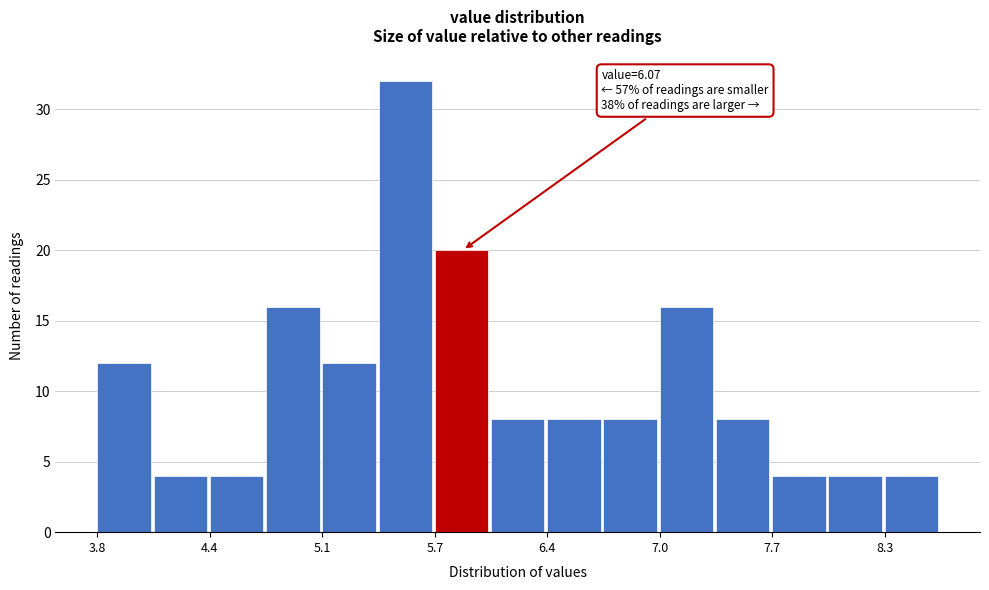

Around what value on the x-axis is the tallest bar? Give the approximate position of its centre, as read against the axis.

5.6